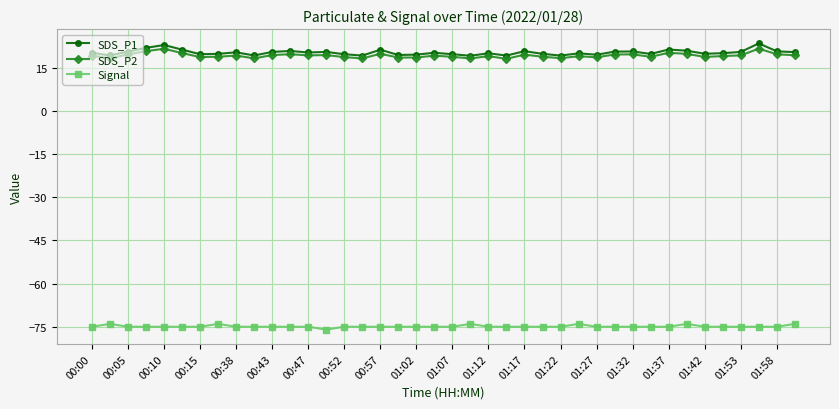

True or false: SDS_P2 has more than 2 points higher than both neighbors.

True